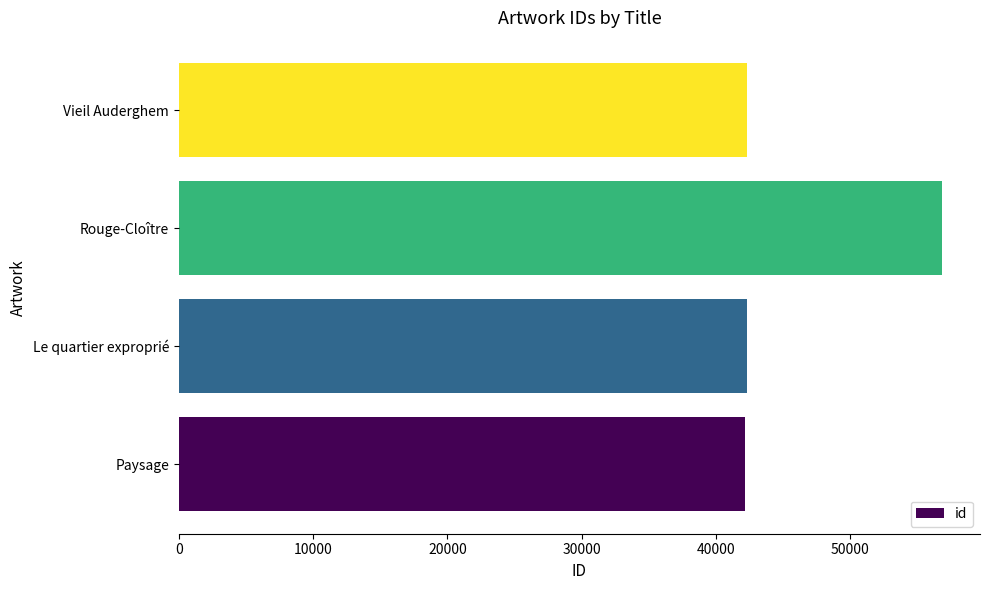

Which label corresponds to the largest value in the chart?

Rouge-Cloître